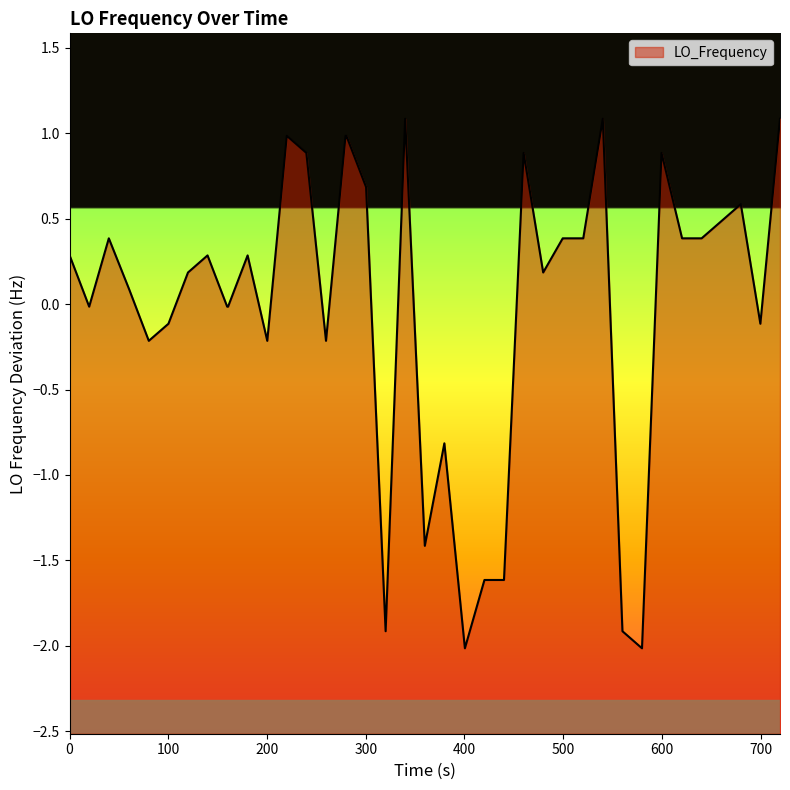

Does the chart have visible grid lines?

No